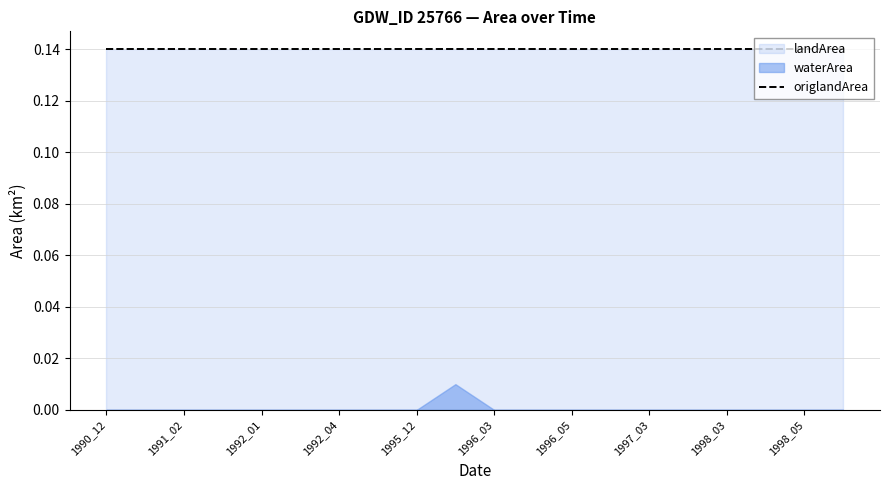

What is the value of the landArea point at the 14th from the left?

0.1